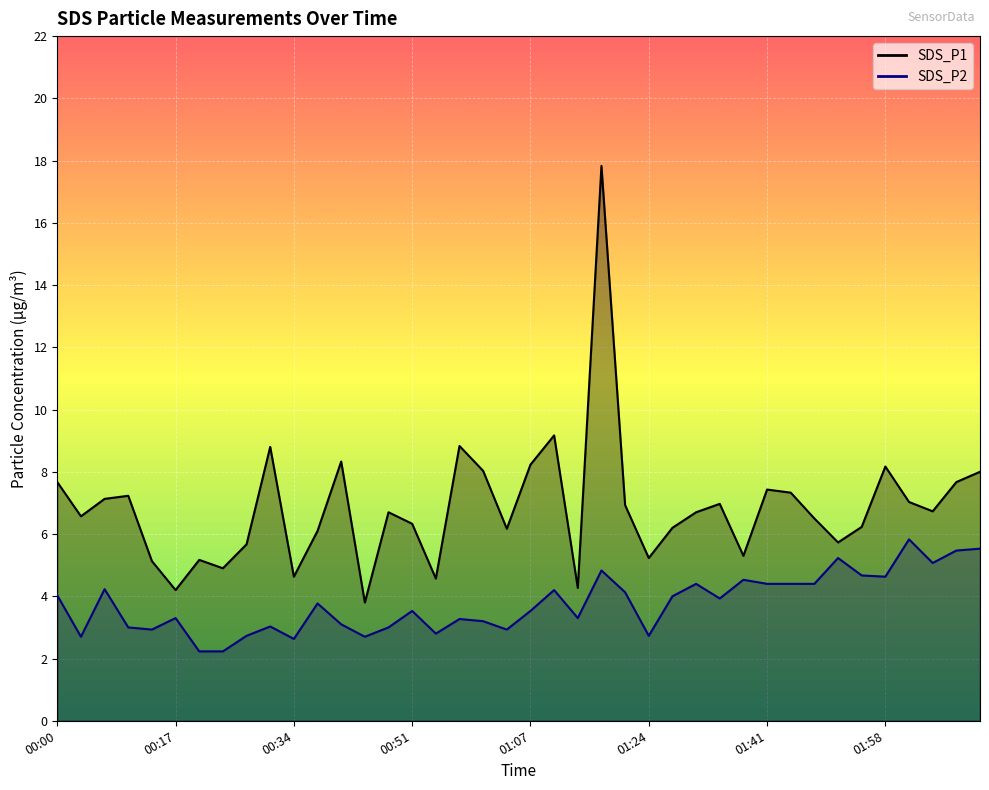

What value does the SDS_P2 series have at 00:31?

3.0